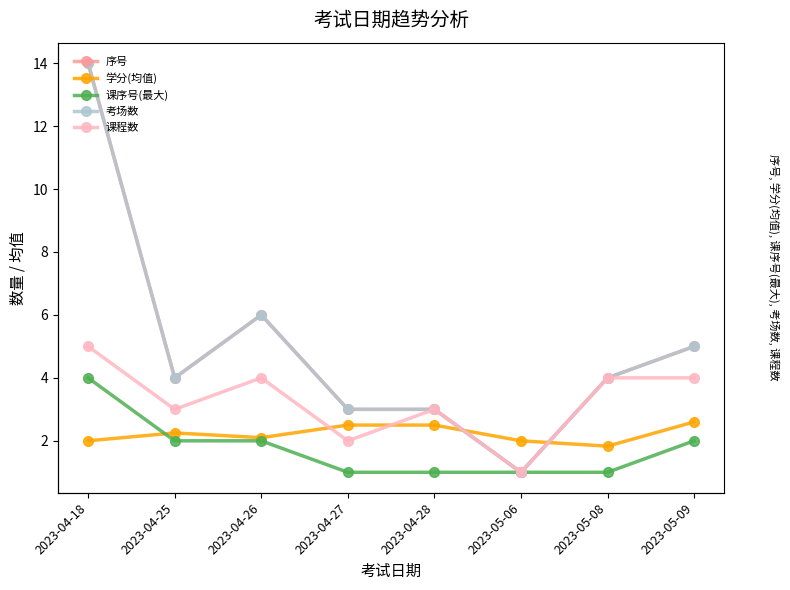

At which category is the sum across all series the highest?

2023-04-18